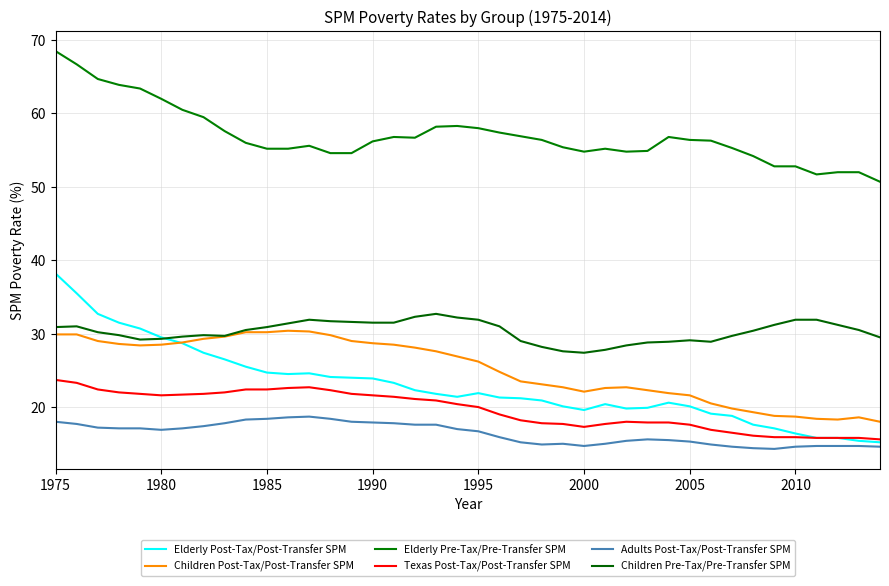

What is the average value of the Adults Post-Tax/Post-Transfer SPM series?

16.4